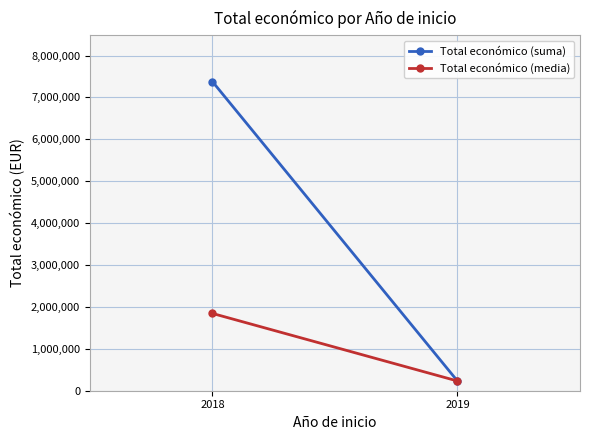

The Total económico (suma) series shows 1505014.2 at 2018. True or false?

False